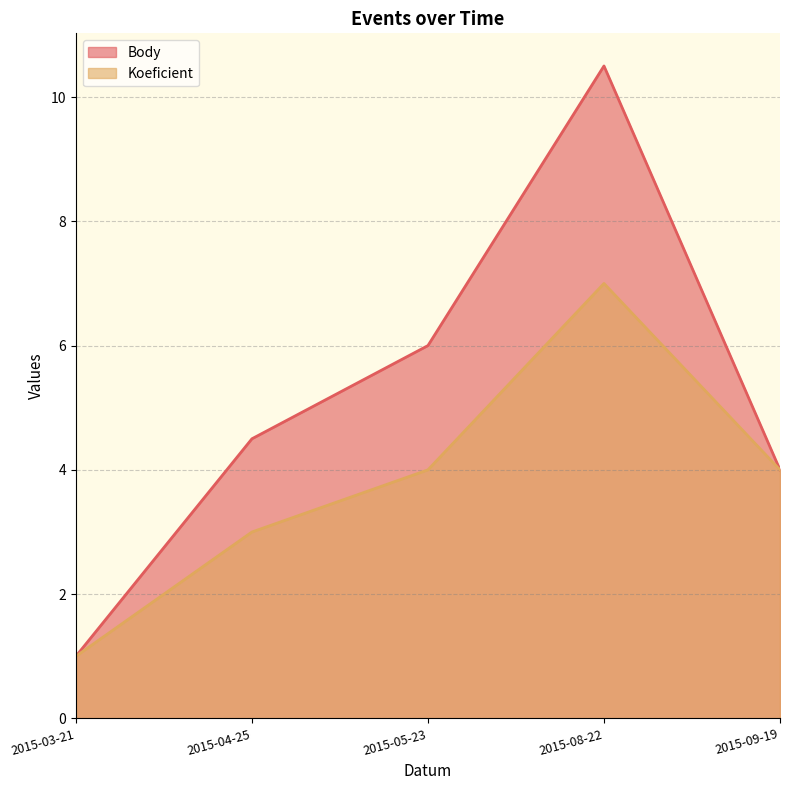

What are all the series names shown in the legend?

Body, Koeficient